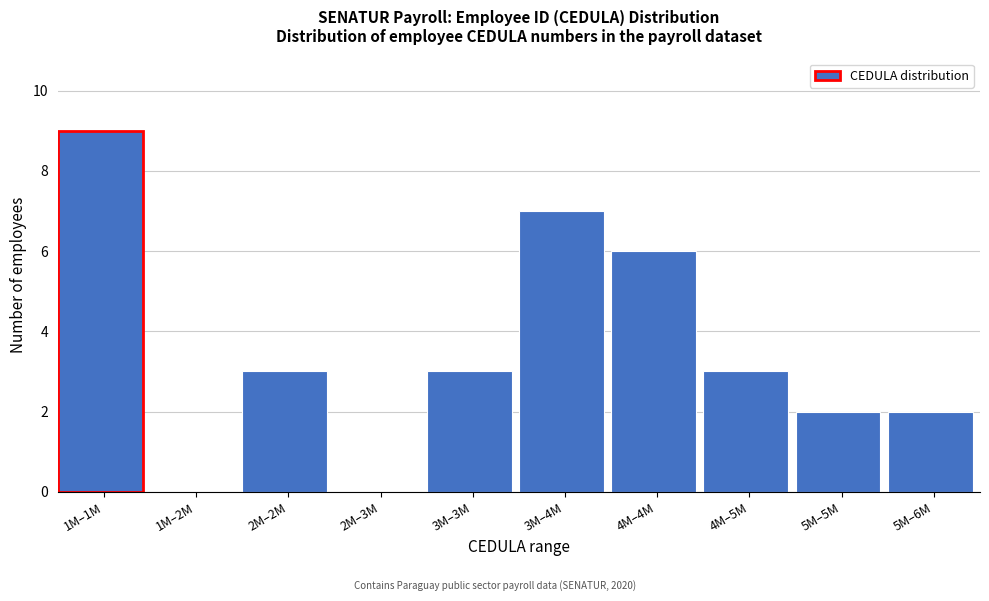

Reading right to left, transcribe all the data shown in this chart.

5M–6M=2	5M–5M=2	4M–5M=3	4M–4M=6	3M–4M=7	3M–3M=3	2M–3M=0	2M–2M=3	1M–2M=0	1M–1M=9